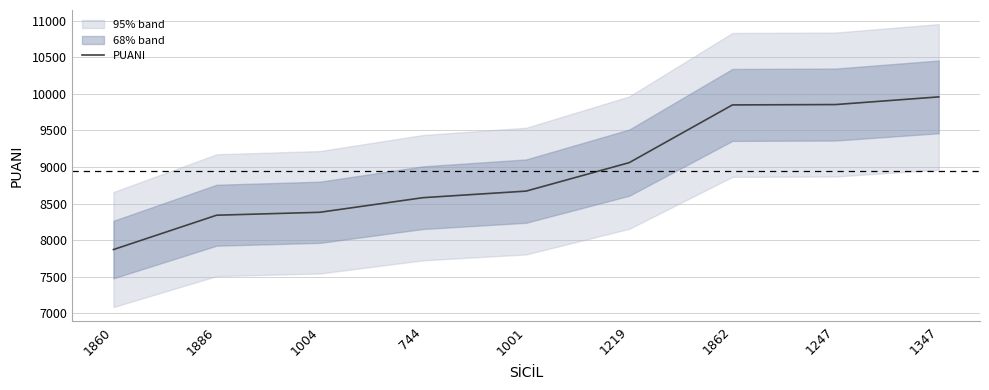

Approximately how many times larger is the value at 1219 compared to 1347?

0.9